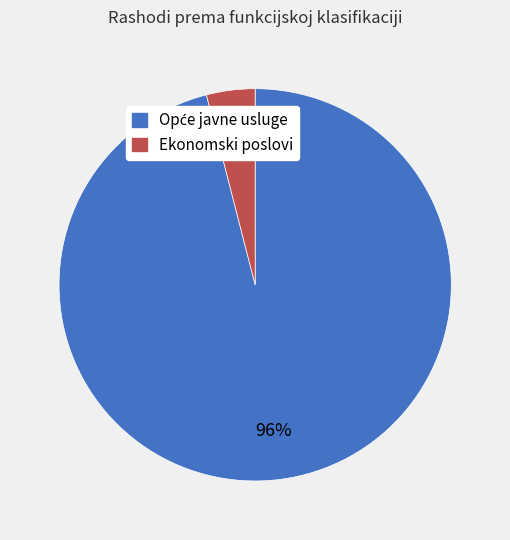

To the nearest percent, what is the difference between the largest and smallest slice percentages?

92%